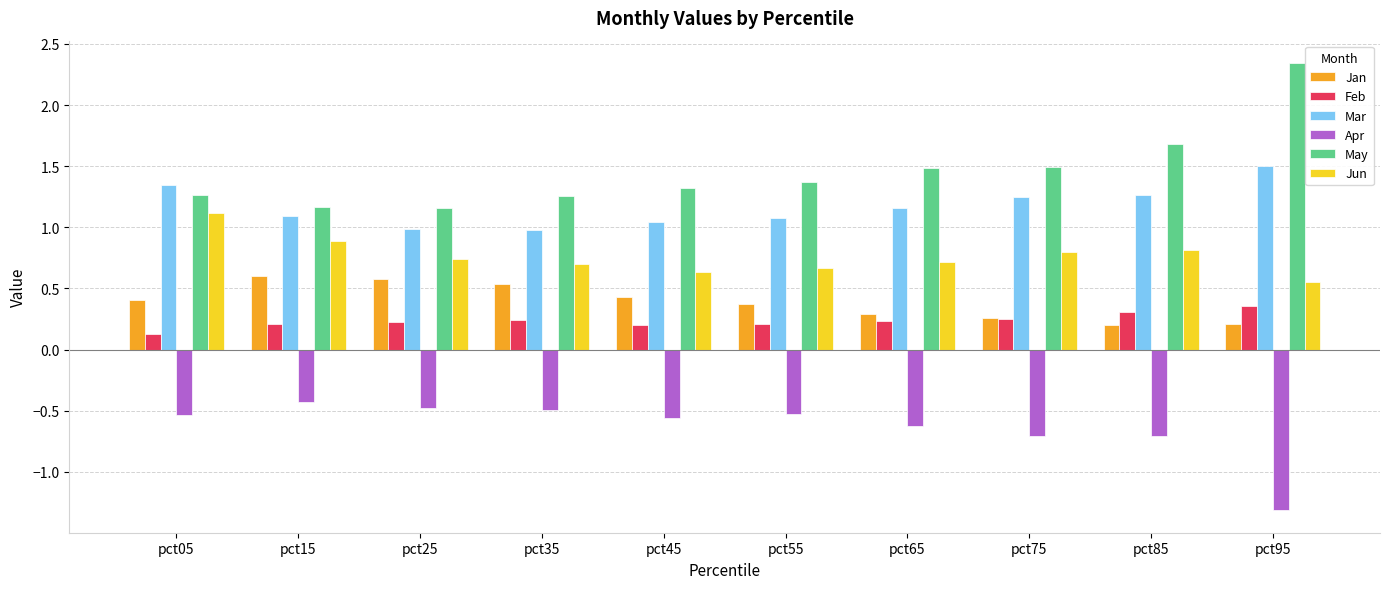

Which series has the largest total across all categories?

May